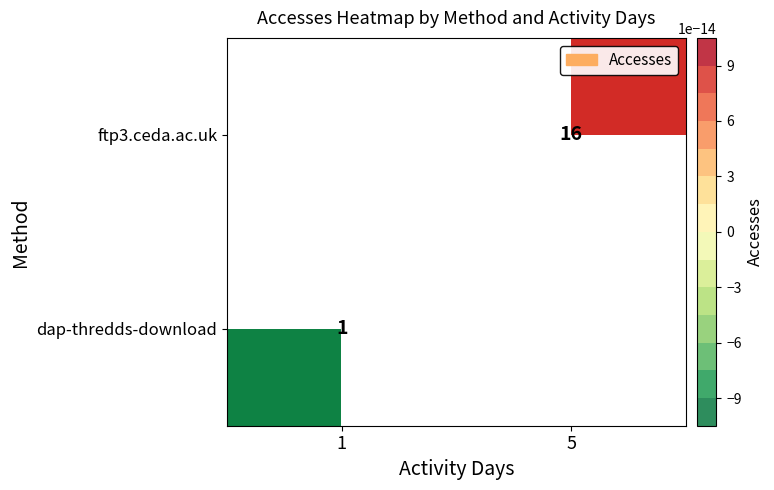

Which category has the lowest value across all series?

1